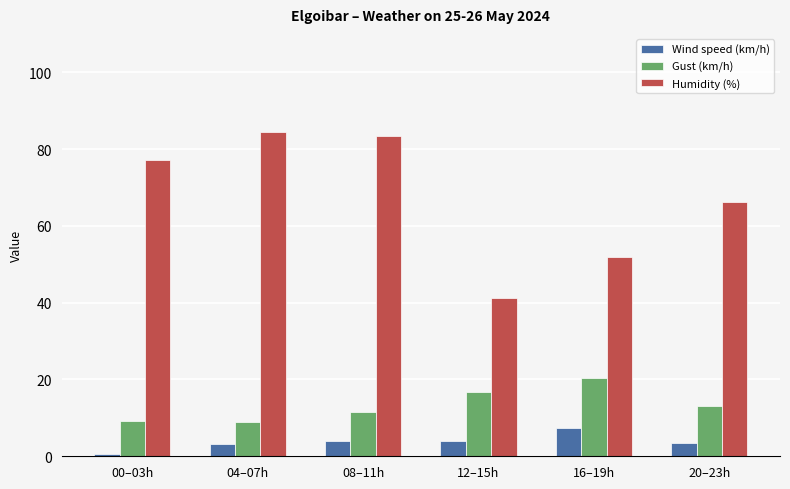

What is the sum of the Gust (km/h) values at 16–19h and 04–07h?

29.5